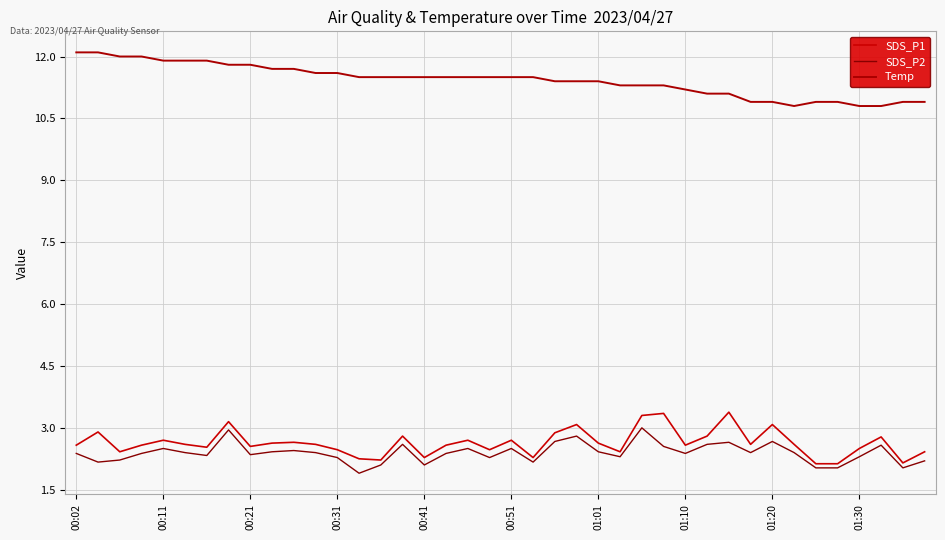

Count the number of data series in this chart.

3